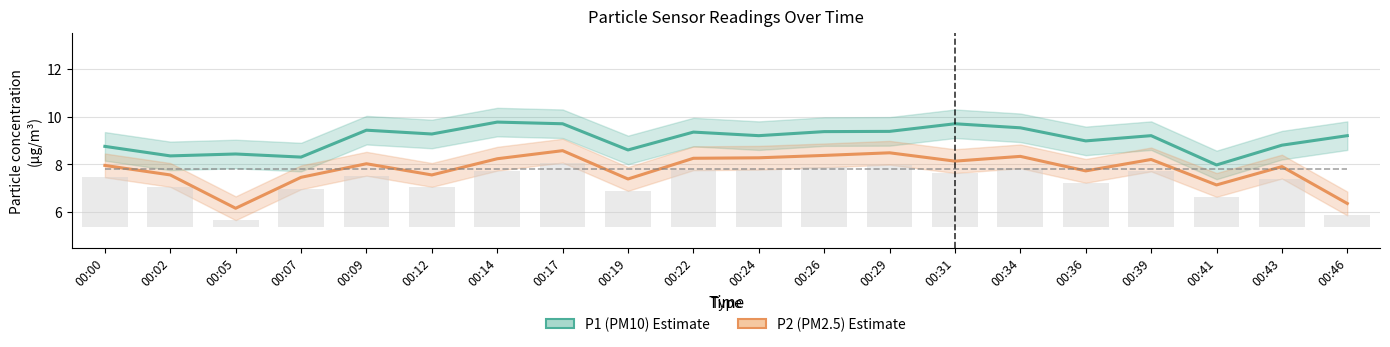

At which label does P2 (PM2.5) first exceed 8?

00:09